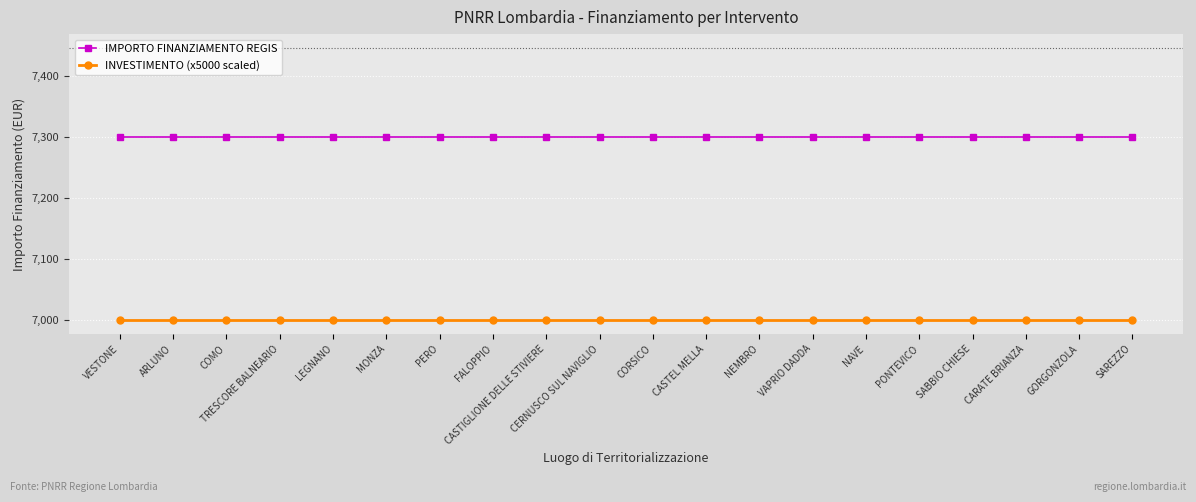

What is the smallest value displayed?

7000